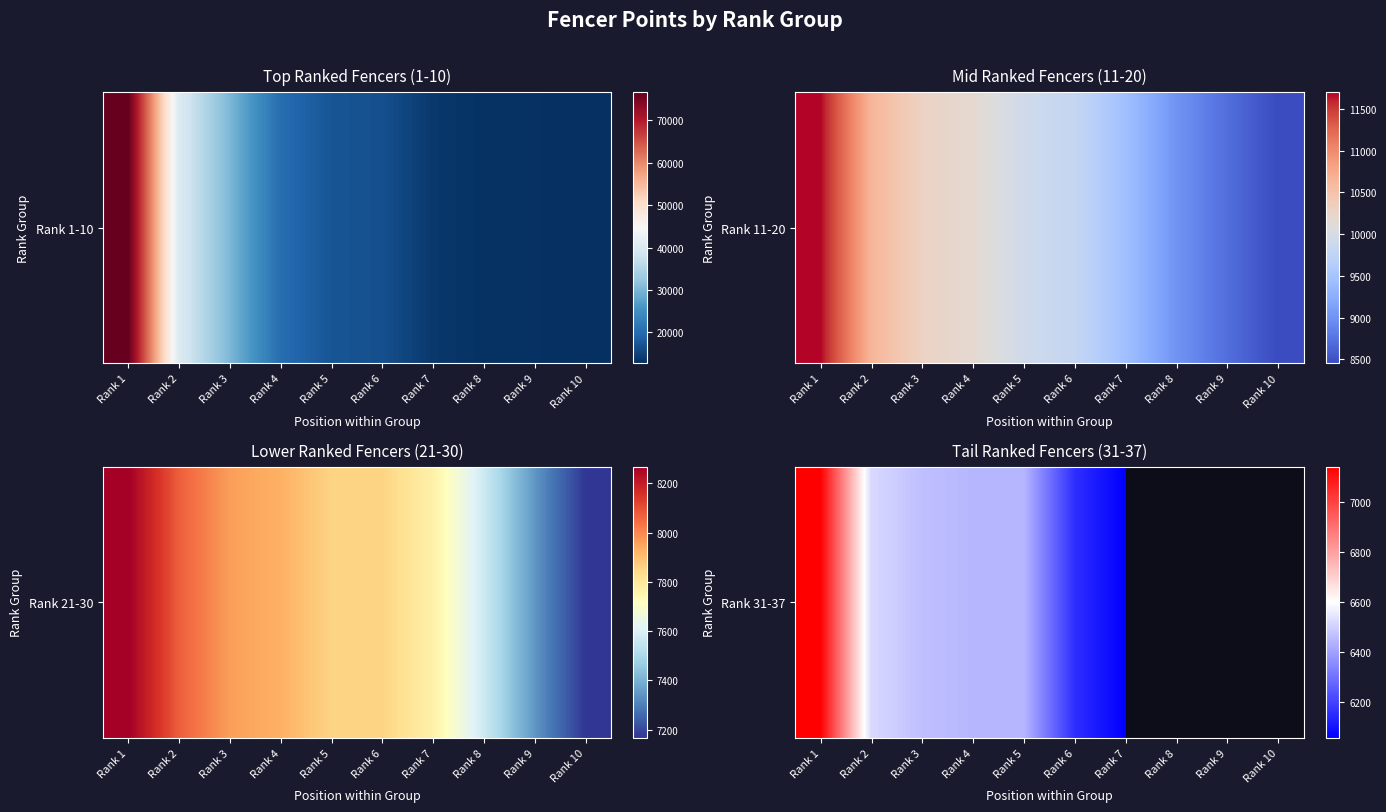

Rank the categories by value from lowest to highest.

Rank 7, Rank 8, Rank 9, Rank 10, Rank 6, Rank 5, Rank 4, Rank 3, Rank 2, Rank 1